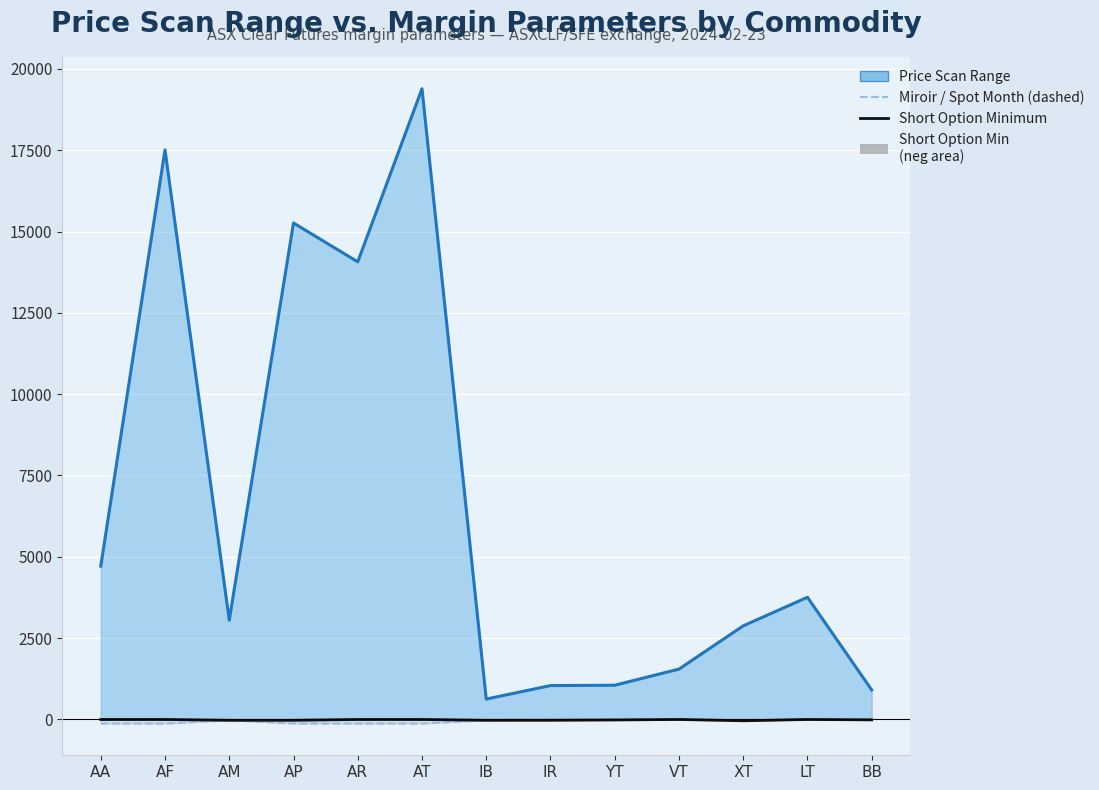

True or false: Miroir / Spot Month (dashed) and Short Option Minimum intersect in this chart.

False